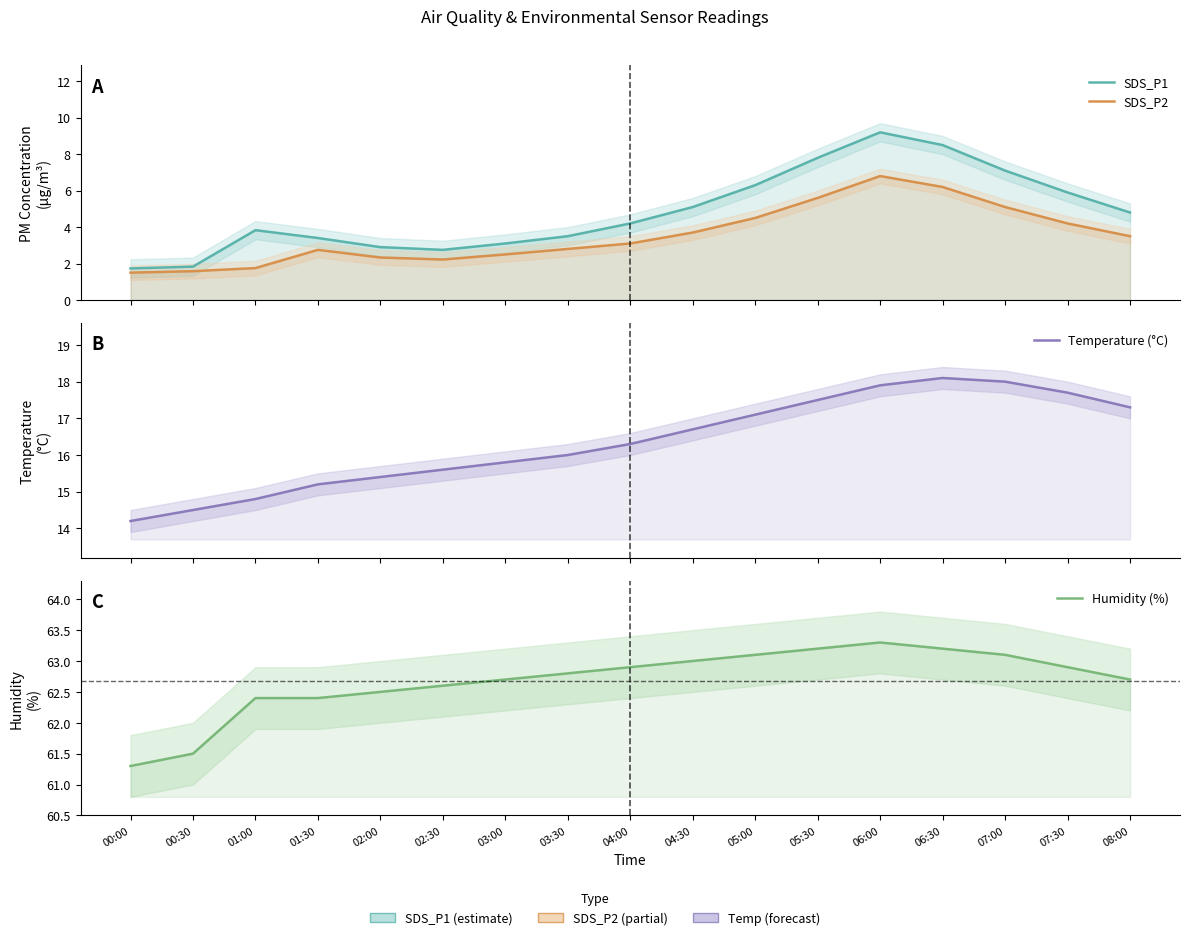

List the series in order of their peak value, lowest first.

SDS_P2, SDS_P1, Temperature (°C), Humidity (%)